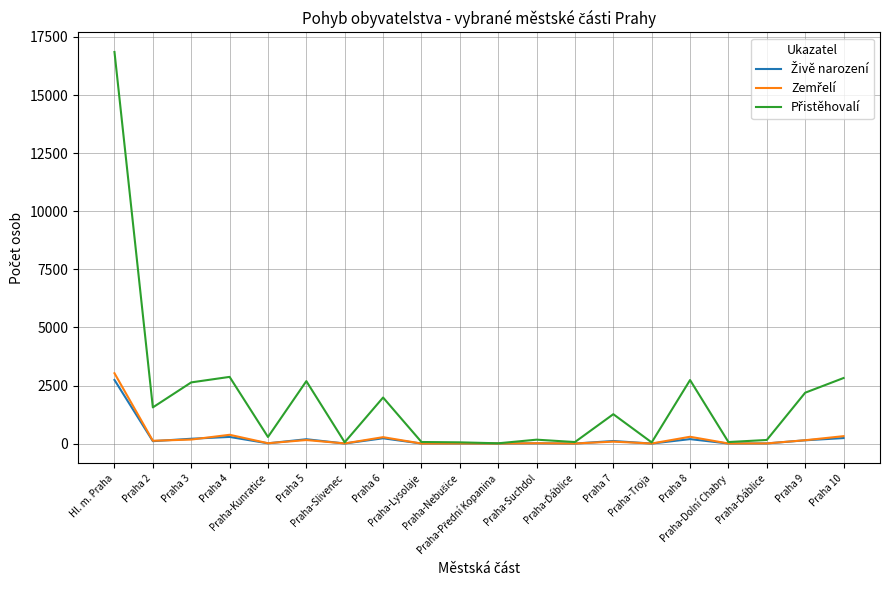

List the labels in order of Živě narození value, smallest first.

Praha-Přední Kopanina, Praha-Lysolaje, Praha-Ďáblice, Praha-Troja, Praha-Dolní Chabry, Praha-Slivenec, Praha-Nebušice, Praha-Ďáblice, Praha-Kunratice, Praha-Suchdol, Praha 2, Praha 7, Praha 9, Praha 5, Praha 8, Praha 3, Praha 6, Praha 10, Praha 4, Hl. m. Praha